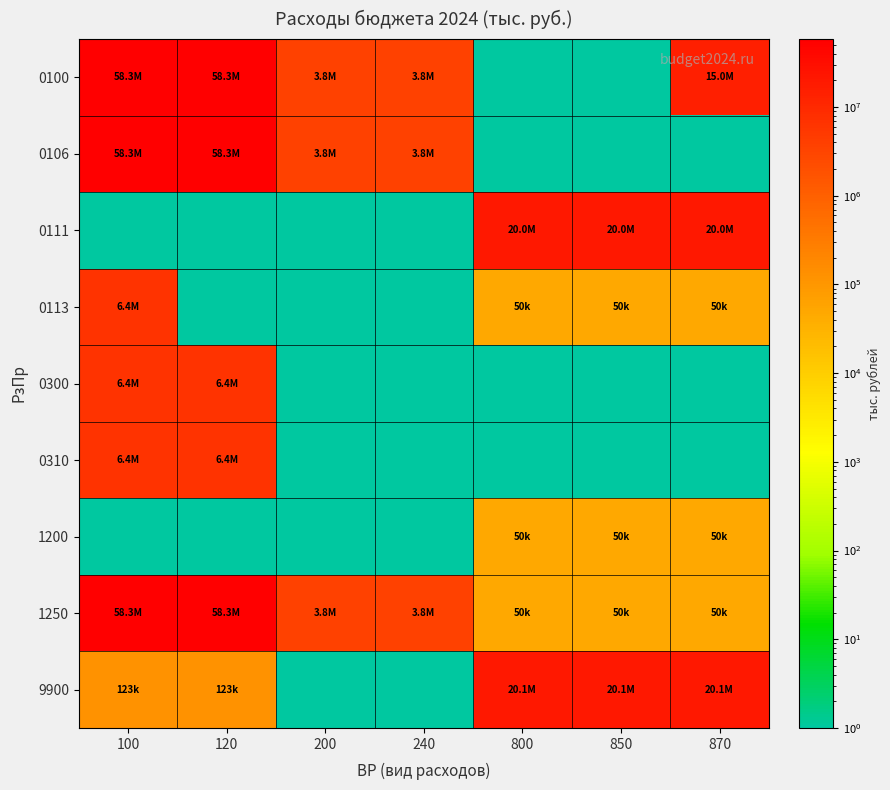

Which series has the widest spread of values?

0100